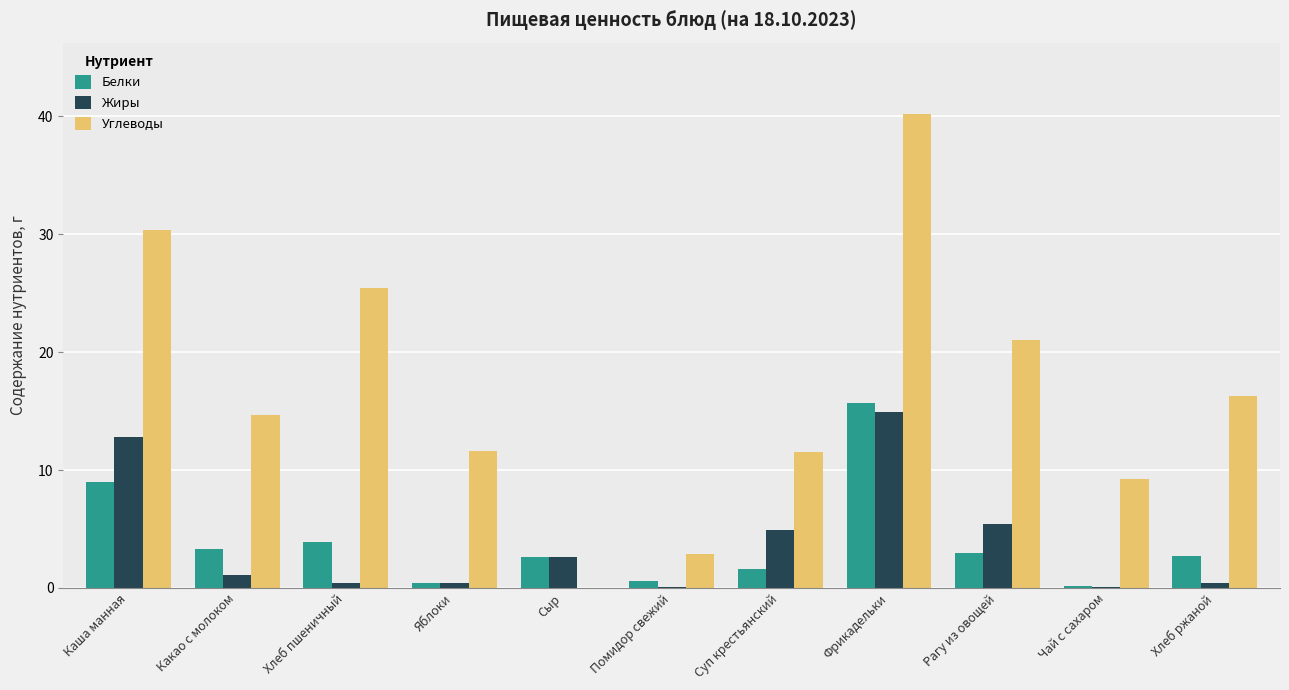

What is the greatest value displayed?

40.2